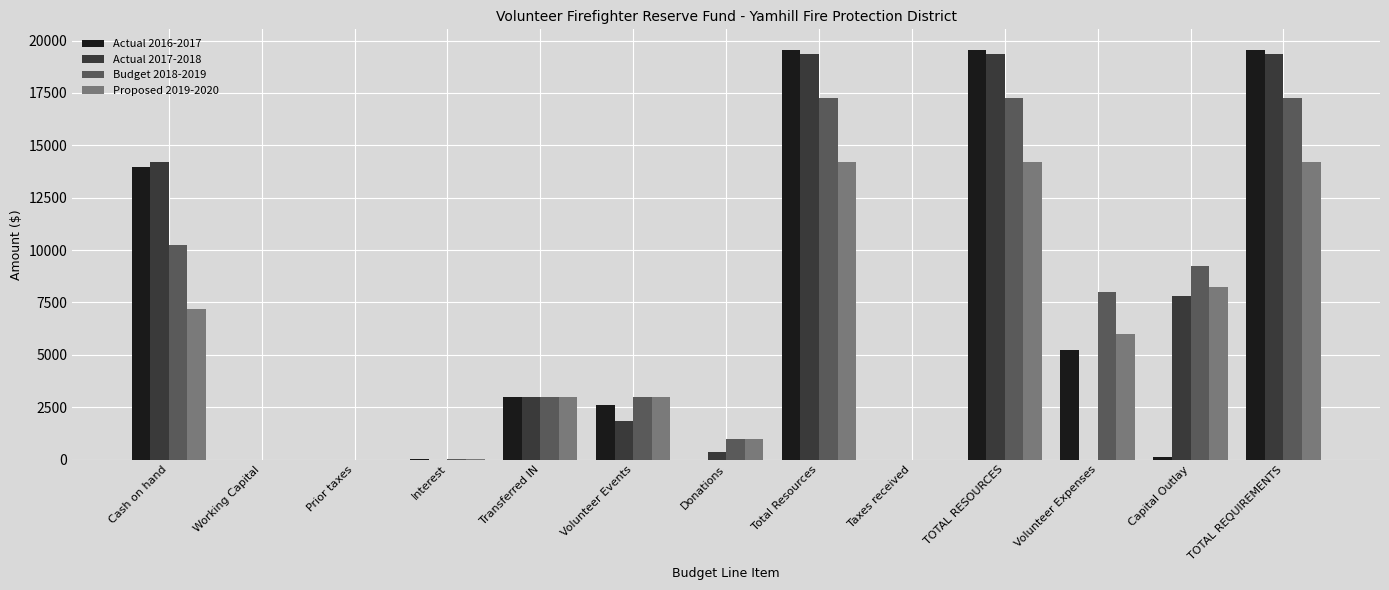

True or false: Actual 2017-2018 has a value of 868 at Transferred IN.

False